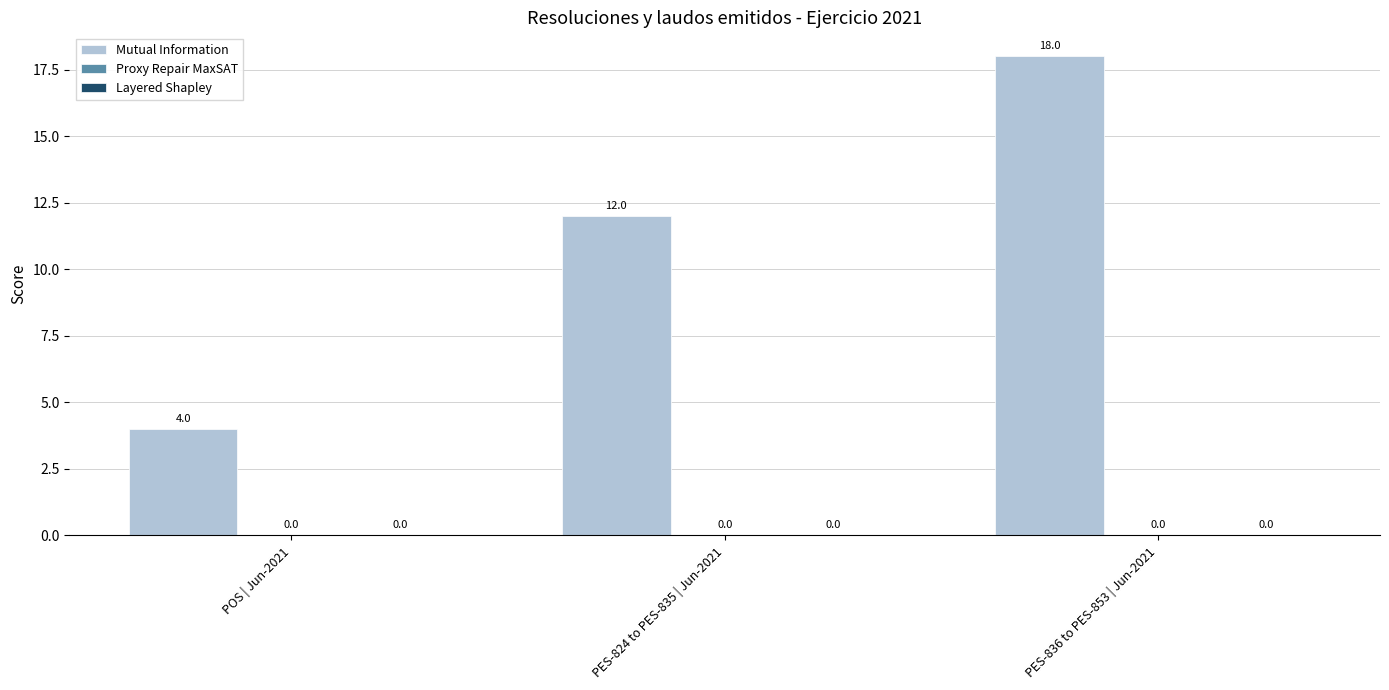

Reading left to right, transcribe all the data shown in this chart.

Mutual Information: POS | Jun-2021=4	PES-824 to PES-835 | Jun-2021=12	PES-836 to PES-853 | Jun-2021=18
Proxy Repair MaxSAT: POS | Jun-2021=0	PES-824 to PES-835 | Jun-2021=0	PES-836 to PES-853 | Jun-2021=0
Layered Shapley: POS | Jun-2021=0	PES-824 to PES-835 | Jun-2021=0	PES-836 to PES-853 | Jun-2021=0